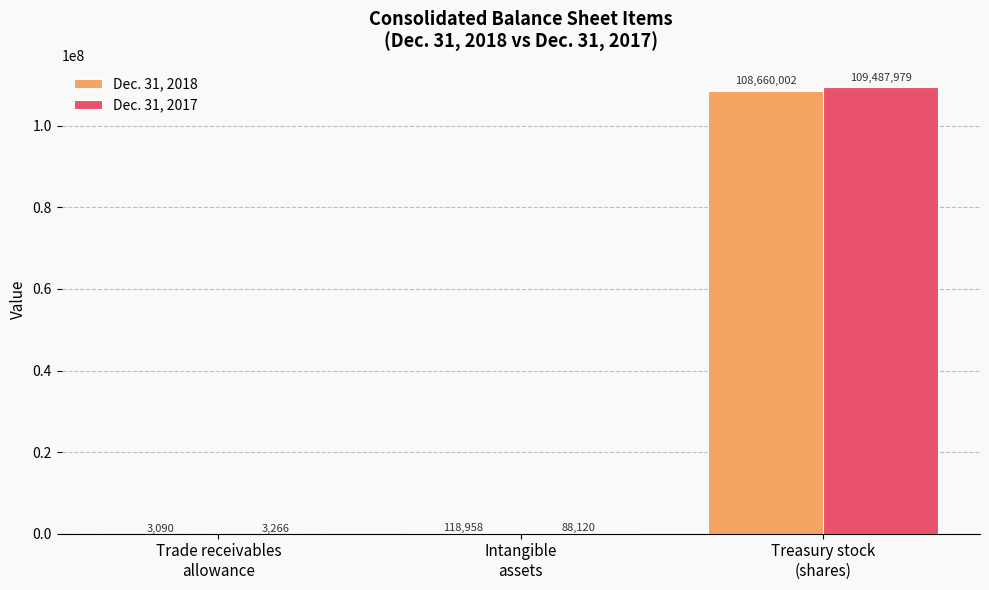

Which series has the largest total across all categories?

Dec. 31, 2017